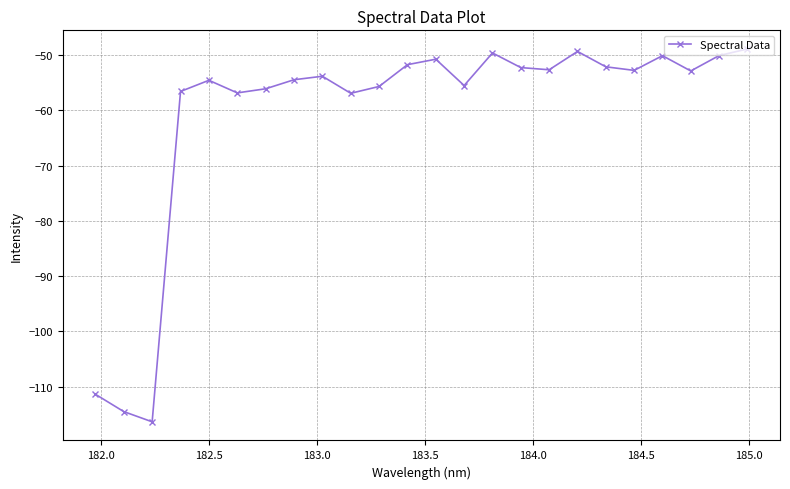

How many points are lower than both their immediate neighbors (excluding endpoints)?

7